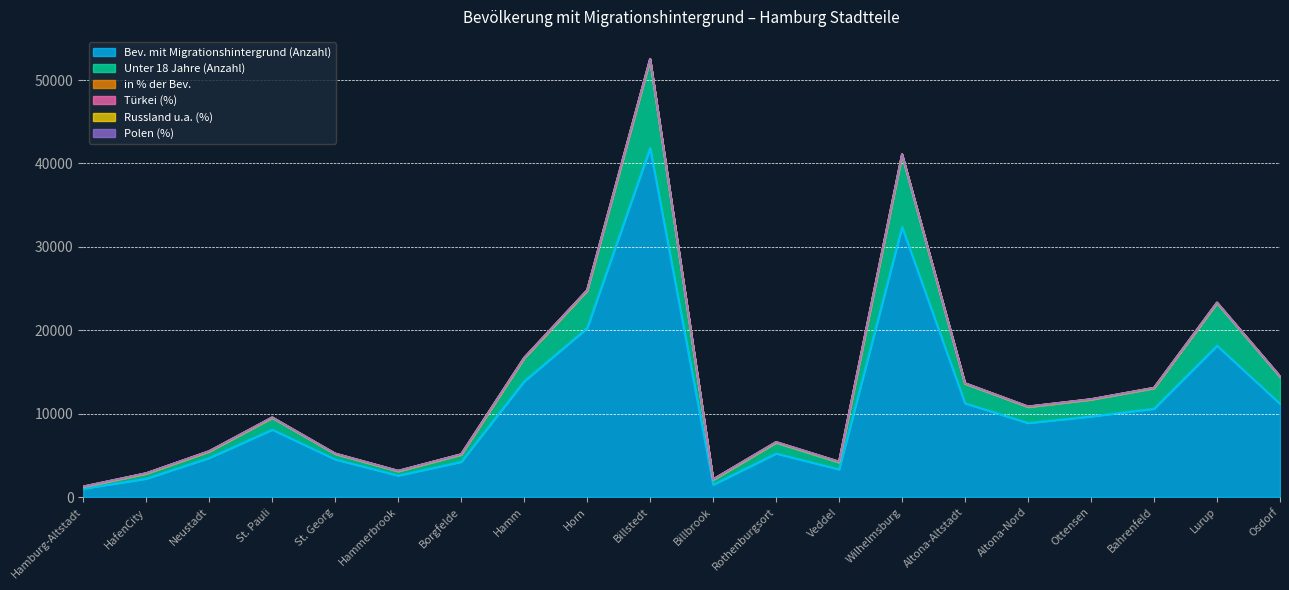

What are all the series names shown in the legend?

Bev. mit Migrationshintergrund (Anzahl), Unter 18 Jahre (Anzahl), Türkei (%), Russland u.a. (%), Polen (%), in % der Bev.